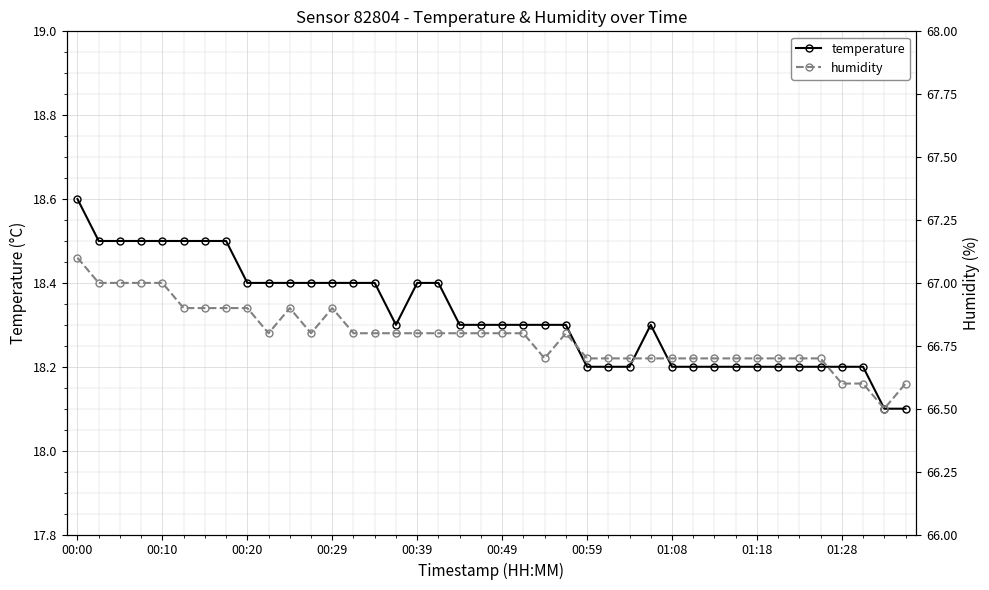

What is the total value across all series at 23?

85.1